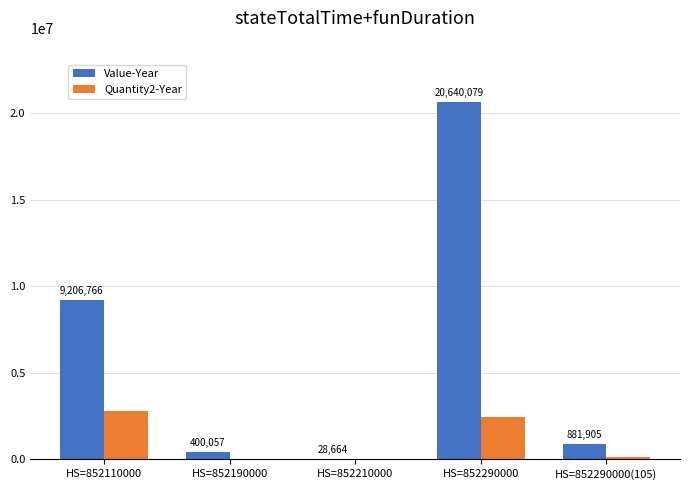

Which series changed the most between HS=852110000 and HS=852290000?

Value-Year